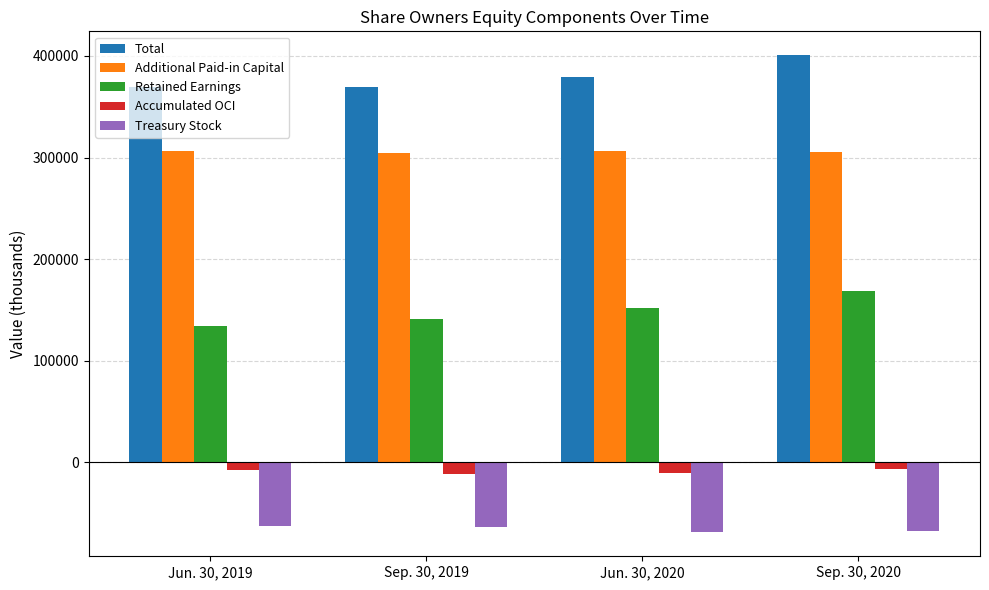

What is the difference between the maximum and second lowest values in the Total series?

30858